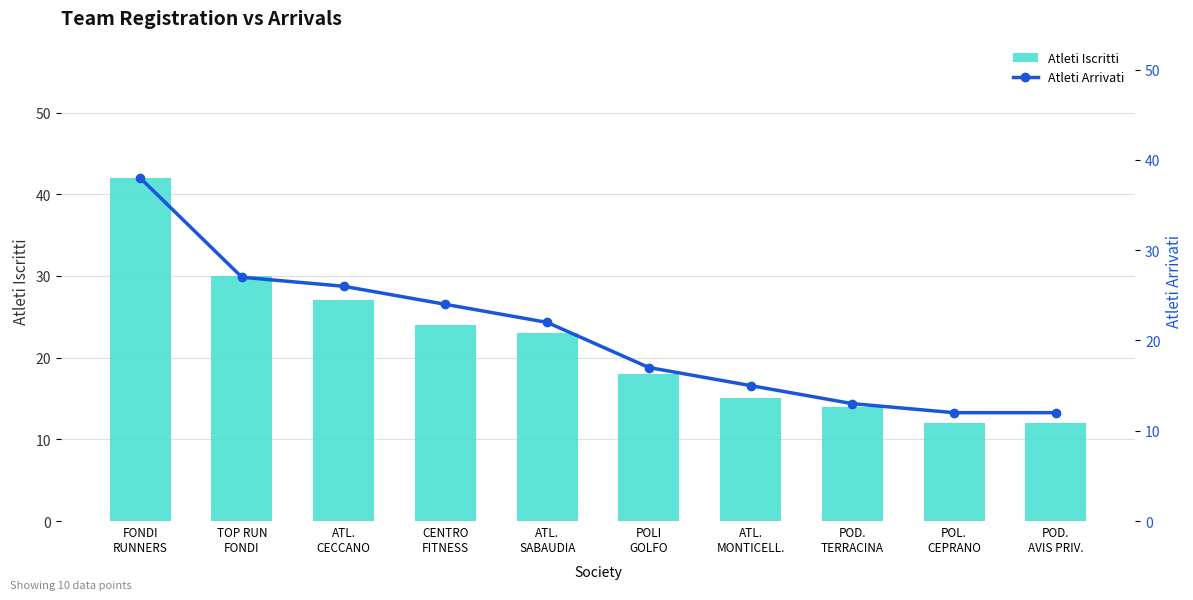

True or false: Atleti Iscritti has a value of 14 at POD.
TERRACINA.

True